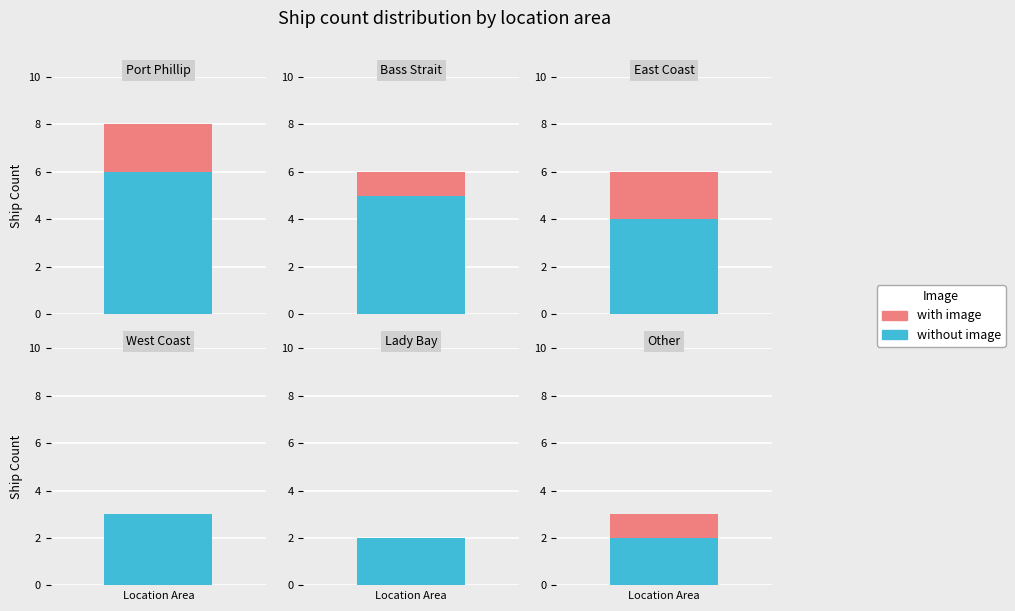

The chart shows a value of 5 at Port Phillip. True or false?

False